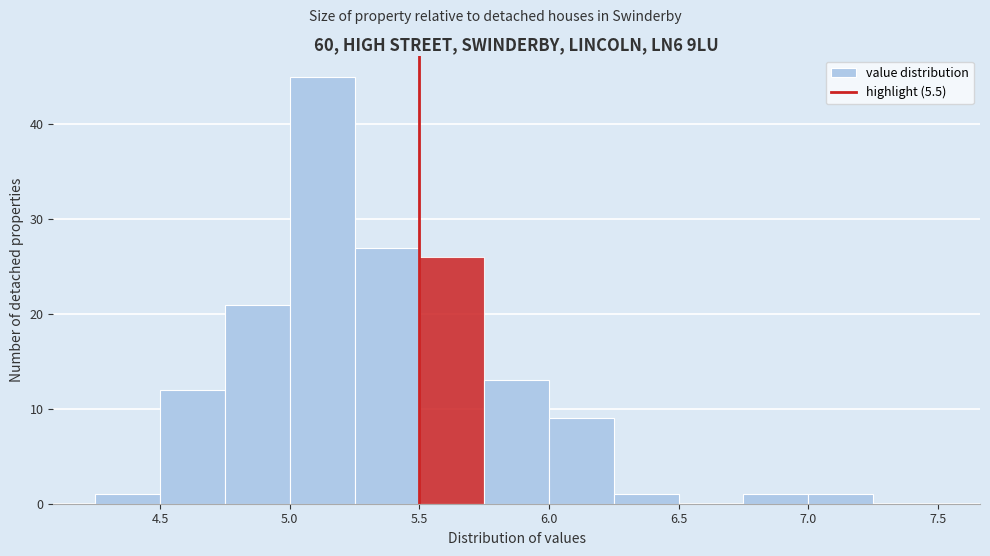

Over which range of the x-axis is the bar tallest?

5.00 to 5.25